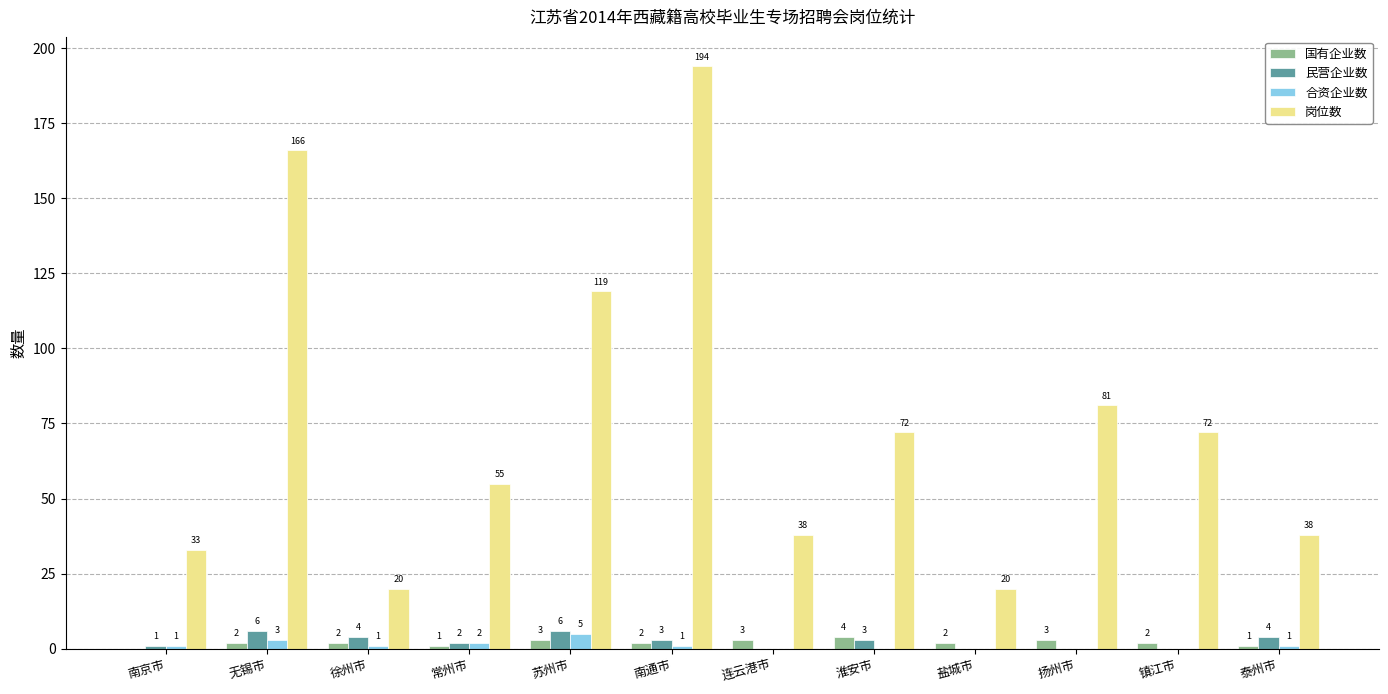

Which series changed the most between 南京市 and 苏州市?

岗位数